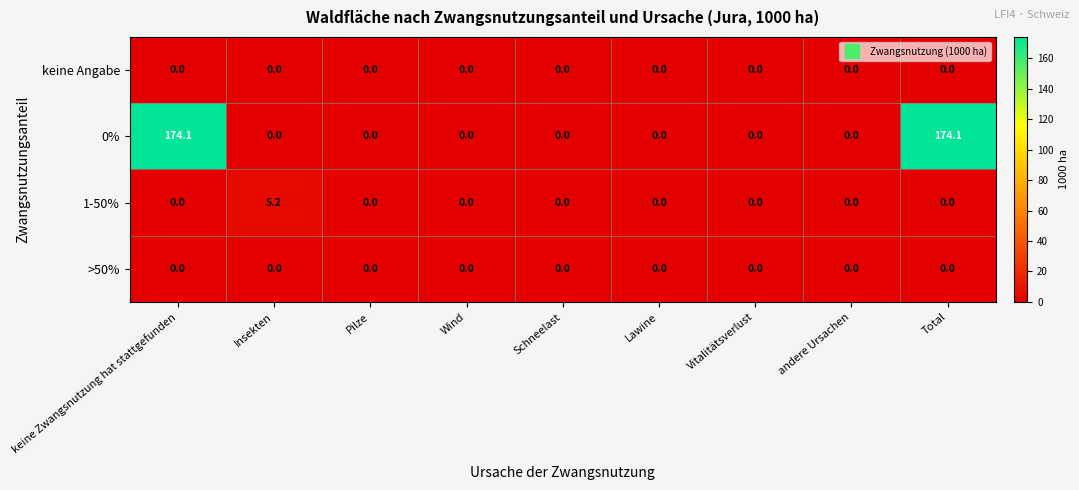

How many positive values does the 0% series have?

2